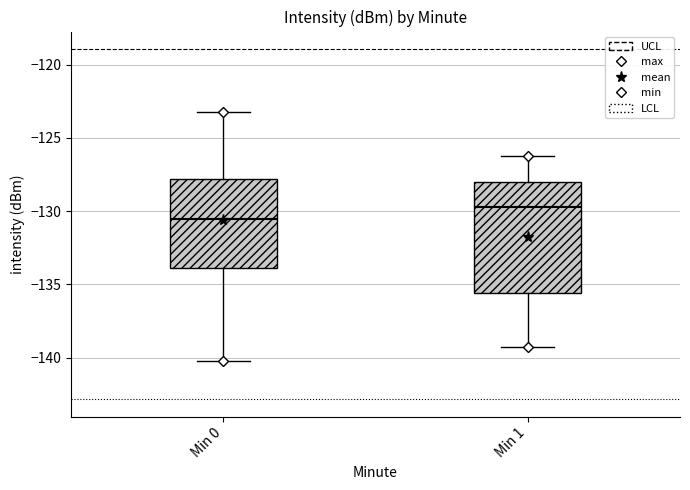

Which box has the highest median line?

Min 1